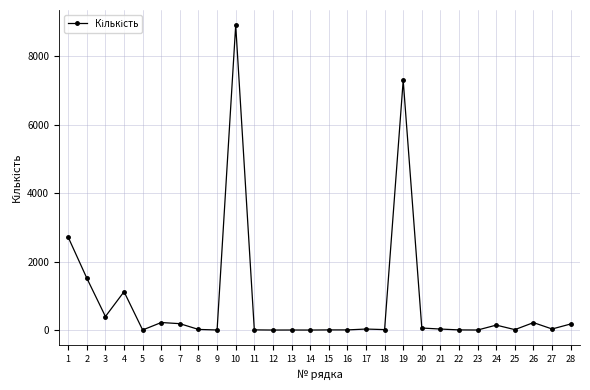

What is the difference between the maximum and second lowest values?

8900